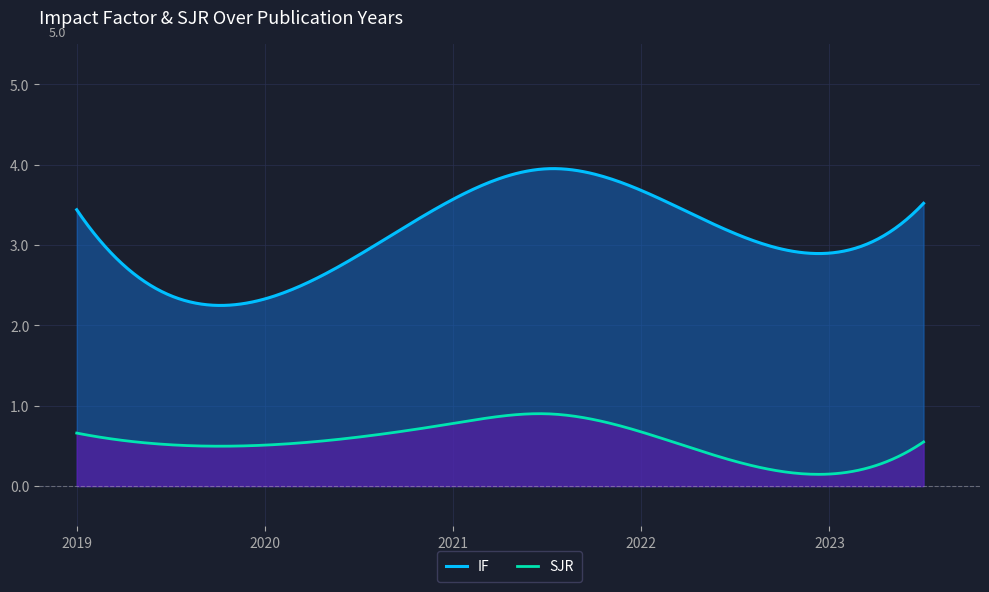

How many series are shown in this chart?

2